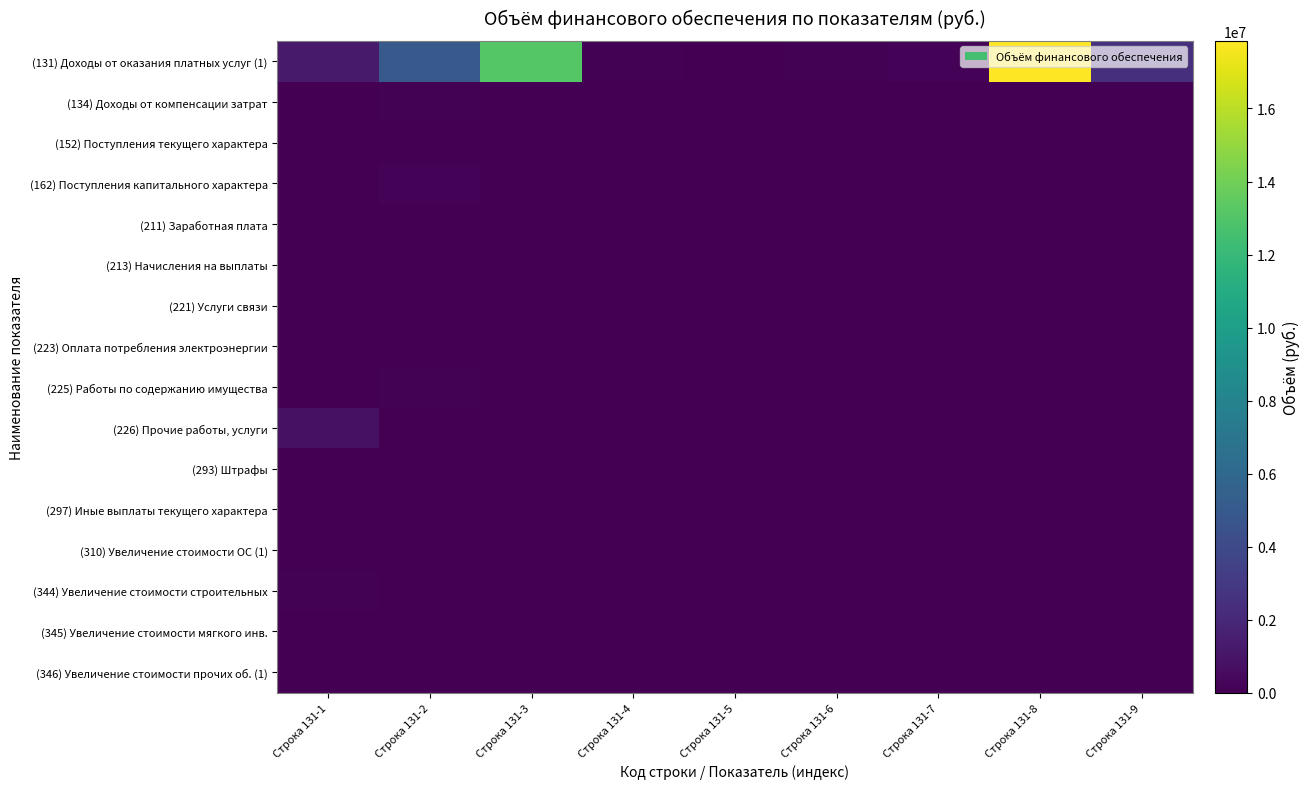

Reading left to right, transcribe all the data shown in this chart.

(131) Доходы от оказания платных услуг (1): Строка 131-1=1290000.0	Строка 131-2=5015000.0	Строка 131-3=13151500.0	Строка 131-4=129000.0	Строка 131-5=11129.7	Строка 131-6=100600.0	Строка 131-7=142600.0	Строка 131-8=17851300.0	Строка 131-9=2474500.0
(134) Доходы от компенсации затрат: Строка 131-1=50000.0	Строка 131-2=111933.4	Строка 131-3=0.0	Строка 131-4=0.0	Строка 131-5=0.0	Строка 131-6=0.0	Строка 131-7=0.0	Строка 131-8=0.0	Строка 131-9=0.0
(152) Поступления текущего характера: Строка 131-1=0.0	Строка 131-2=35894.0	Строка 131-3=0.0	Строка 131-4=0.0	Строка 131-5=0.0	Строка 131-6=0.0	Строка 131-7=0.0	Строка 131-8=0.0	Строка 131-9=0.0
(162) Поступления капитального характера: Строка 131-1=5288.8	Строка 131-2=171003.2	Строка 131-3=0.0	Строка 131-4=0.0	Строка 131-5=0.0	Строка 131-6=0.0	Строка 131-7=0.0	Строка 131-8=0.0	Строка 131-9=0.0
(211) Заработная плата: Строка 131-1=42627.0	Строка 131-2=0.0	Строка 131-3=0.0	Строка 131-4=0.0	Строка 131-5=0.0	Строка 131-6=0.0	Строка 131-7=0.0	Строка 131-8=0.0	Строка 131-9=0.0
(213) Начисления на выплаты: Строка 131-1=12873.0	Строка 131-2=0.0	Строка 131-3=0.0	Строка 131-4=0.0	Строка 131-5=0.0	Строка 131-6=0.0	Строка 131-7=0.0	Строка 131-8=0.0	Строка 131-9=0.0
(221) Услуги связи: Строка 131-1=1500.0	Строка 131-2=0.0	Строка 131-3=0.0	Строка 131-4=0.0	Строка 131-5=0.0	Строка 131-6=0.0	Строка 131-7=0.0	Строка 131-8=0.0	Строка 131-9=0.0
(223) Оплата потребления электроэнергии: Строка 131-1=20000.0	Строка 131-2=20000.0	Строка 131-3=0.0	Строка 131-4=0.0	Строка 131-5=0.0	Строка 131-6=0.0	Строка 131-7=0.0	Строка 131-8=0.0	Строка 131-9=0.0
(225) Работы по содержанию имущества: Строка 131-1=40000.0	Строка 131-2=110000.0	Строка 131-3=0.0	Строка 131-4=0.0	Строка 131-5=0.0	Строка 131-6=0.0	Строка 131-7=0.0	Строка 131-8=0.0	Строка 131-9=0.0
(226) Прочие работы, услуги: Строка 131-1=771878.5	Строка 131-2=0.0	Строка 131-3=0.0	Строка 131-4=0.0	Строка 131-5=0.0	Строка 131-6=0.0	Строка 131-7=0.0	Строка 131-8=0.0	Строка 131-9=0.0
(293) Штрафы: Строка 131-1=7500.0	Строка 131-2=0.0	Строка 131-3=0.0	Строка 131-4=0.0	Строка 131-5=0.0	Строка 131-6=0.0	Строка 131-7=0.0	Строка 131-8=0.0	Строка 131-9=0.0
(297) Иные выплаты текущего характера: Строка 131-1=50000.0	Строка 131-2=0.0	Строка 131-3=0.0	Строка 131-4=0.0	Строка 131-5=0.0	Строка 131-6=0.0	Строка 131-7=0.0	Строка 131-8=0.0	Строка 131-9=0.0
(310) Увеличение стоимости ОС (1): Строка 131-1=20000.0	Строка 131-2=50000.0	Строка 131-3=20000.0	Строка 131-4=0.0	Строка 131-5=0.0	Строка 131-6=0.0	Строка 131-7=0.0	Строка 131-8=0.0	Строка 131-9=0.0
(344) Увеличение стоимости строительных: Строка 131-1=96922.1	Строка 131-2=0.0	Строка 131-3=0.0	Строка 131-4=0.0	Строка 131-5=0.0	Строка 131-6=0.0	Строка 131-7=0.0	Строка 131-8=0.0	Строка 131-9=0.0
(345) Увеличение стоимости мягкого инв.: Строка 131-1=5000.0	Строка 131-2=0.0	Строка 131-3=0.0	Строка 131-4=0.0	Строка 131-5=0.0	Строка 131-6=0.0	Строка 131-7=0.0	Строка 131-8=0.0	Строка 131-9=0.0
(346) Увеличение стоимости прочих об. (1): Строка 131-1=5382.0	Строка 131-2=40000.0	Строка 131-3=50000.0	Строка 131-4=0.0	Строка 131-5=0.0	Строка 131-6=0.0	Строка 131-7=0.0	Строка 131-8=0.0	Строка 131-9=0.0